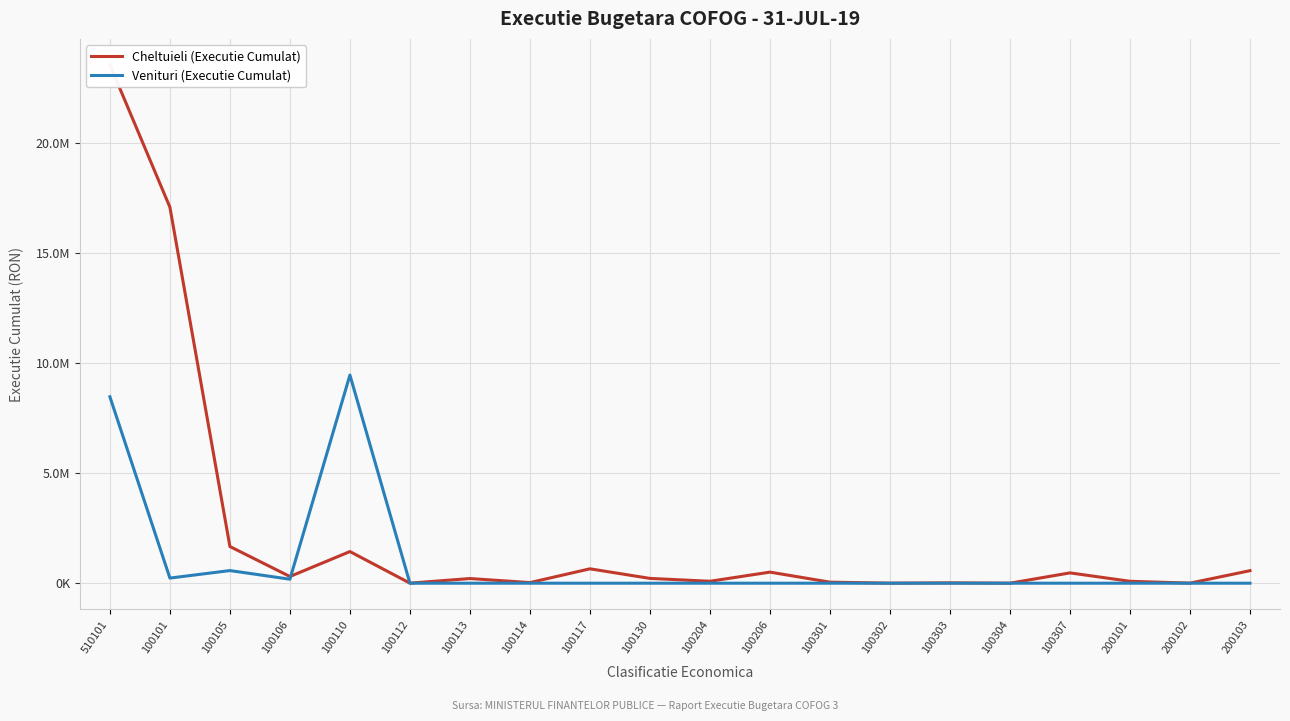

Reading left to right, list all the values displayed in this chart.

Cheltuieli (Executie Cumulat): 510101=23533321.0	100101=17069411.1	100105=1665332.0	100106=303815.0	100110=1436314.0	100112=2470.0	100113=211730.4	100114=27954.0	100117=653057.0	100130=218046.0	100204=88351.7	100206=503150.0	100301=47221.0	100302=1495.0	100303=15539.0	100304=459.0	100307=468668.8	200101=86265.2	200102=3191.2	200103=569022.4
Venituri (Executie Cumulat): 510101=8462740.0	100101=232359.2	100105=573357.1	100106=181000.0	100110=9449456.3	100112=0.0	100113=0.0	100114=0.0	100117=0.0	100130=0.0	100204=0.0	100206=0.0	100301=0.0	100302=0.0	100303=0.0	100304=0.0	100307=0.0	200101=0.0	200102=0.0	200103=0.0